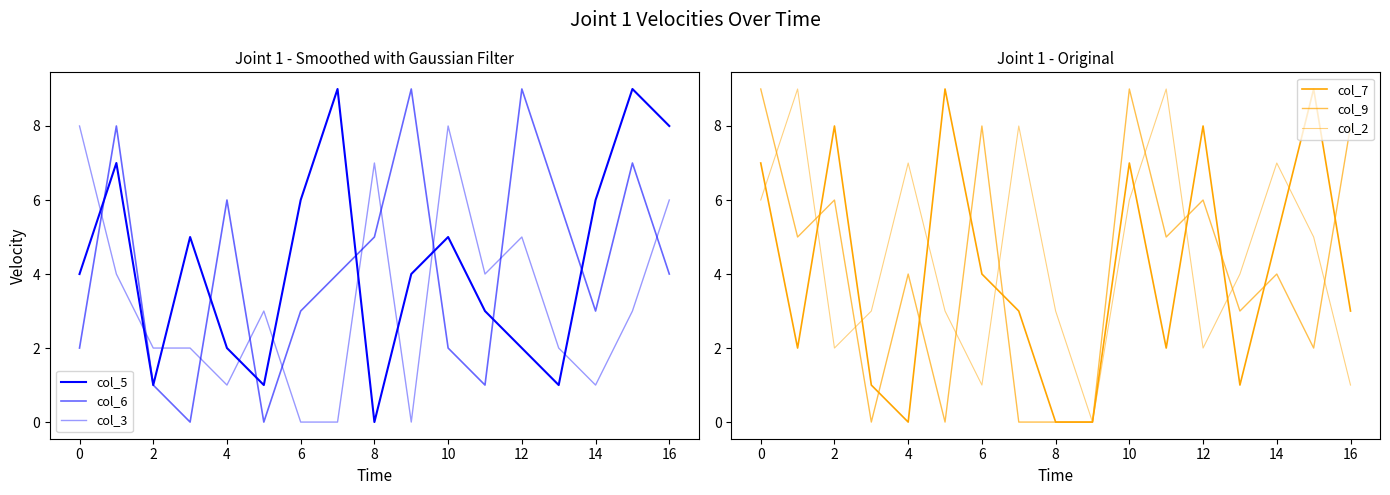

How many values in the col_9 series exceed 4?

8